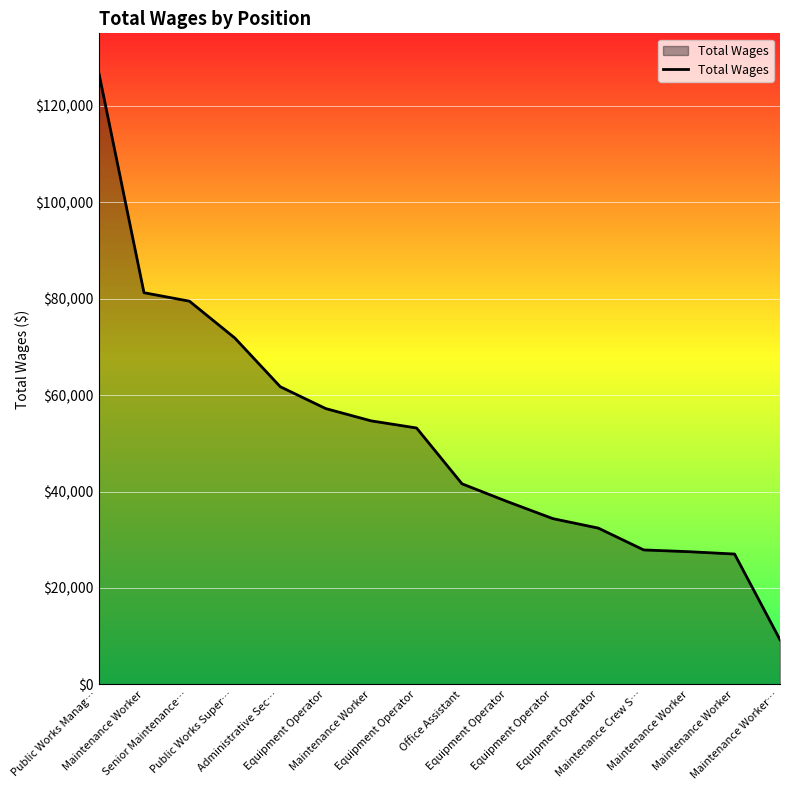

What is the minimum value shown in the chart?

9270